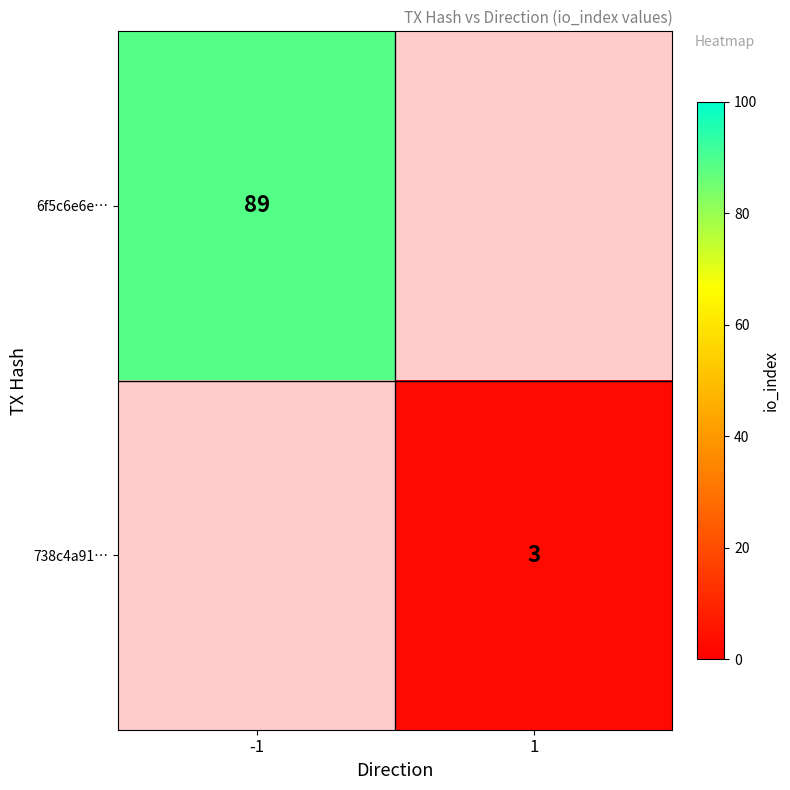

True or false: 738c4a91… has a value of 1 at 1.

False